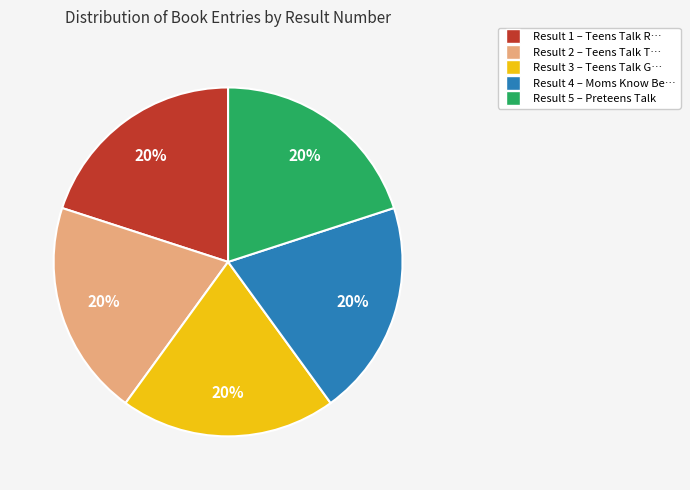

How many slices are in this pie chart?

5